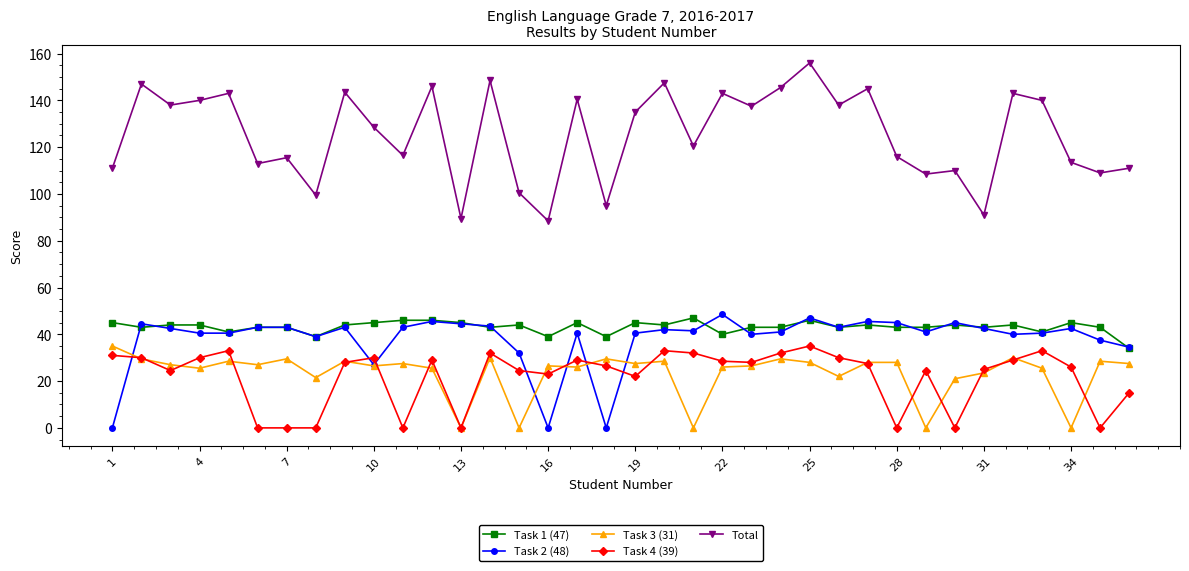

What is the greatest value displayed?

156.0